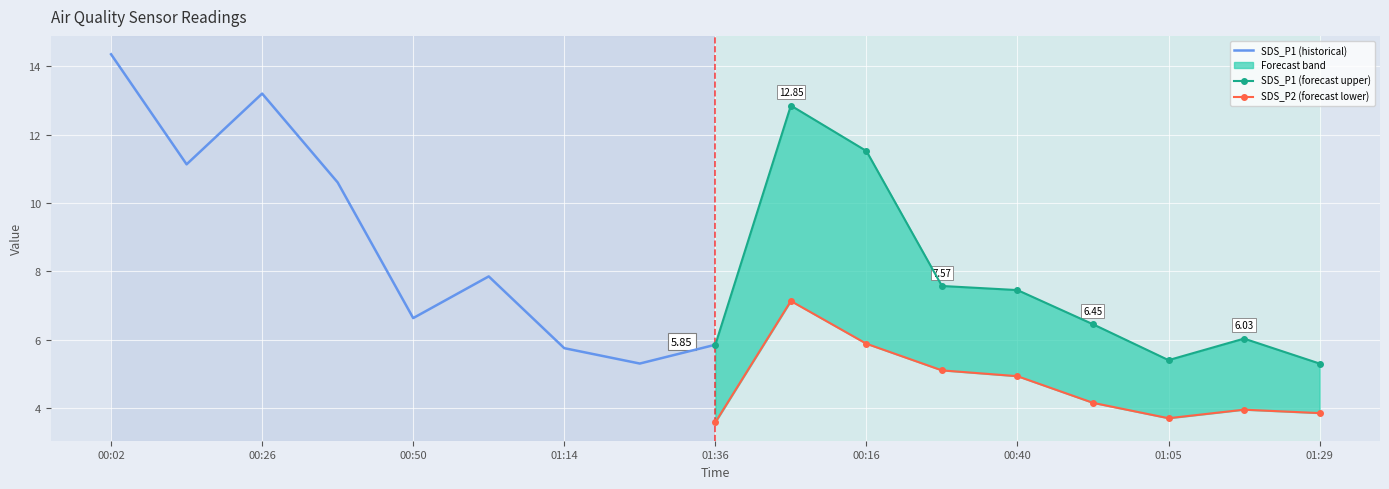

What position from the left is 00:50?

3